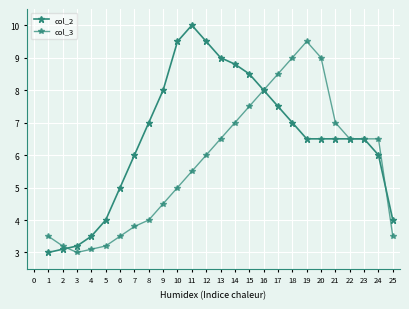

Is the value of col_3 at 1 greater than the value of col_2 at 20?

No